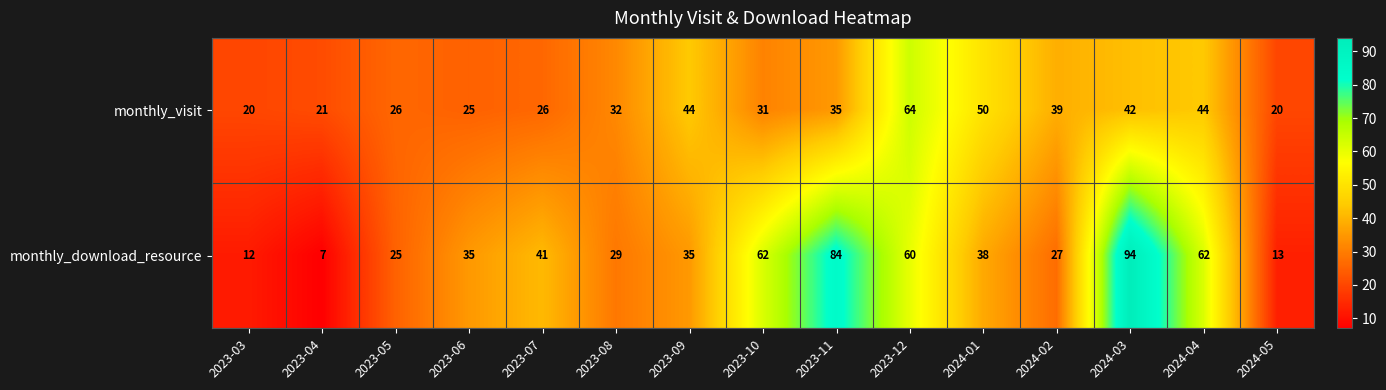

What is the maximum value shown in the chart?

94